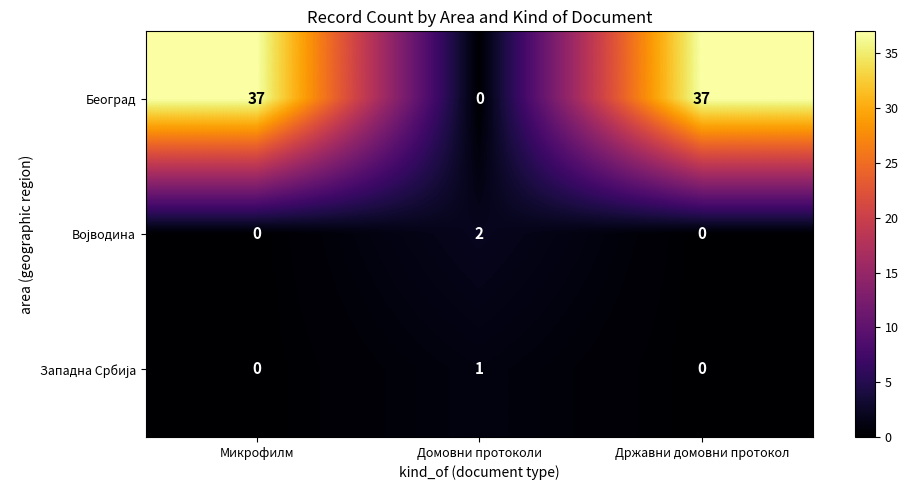

What is the spread (max minus min) of values at Државни домовни протокол?

37